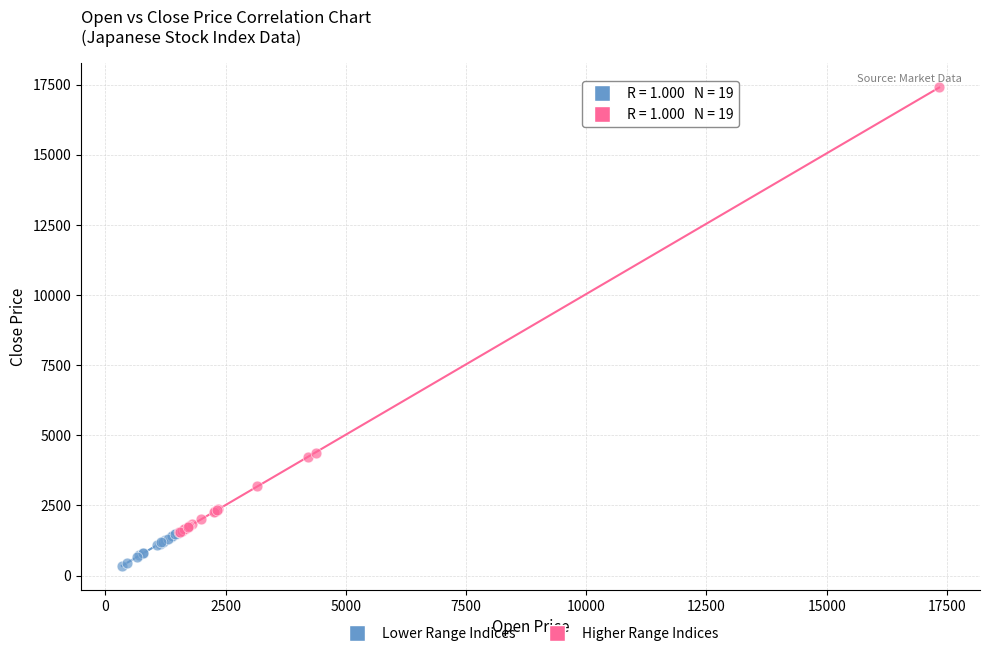

Which series has the widest spread of Y values?

Higher Range Indices